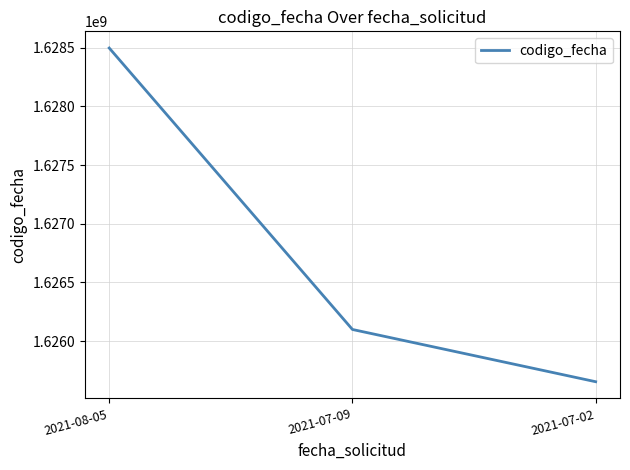

What is the ratio of the value at 2021-07-02 to the value at 2021-07-09?

1.0